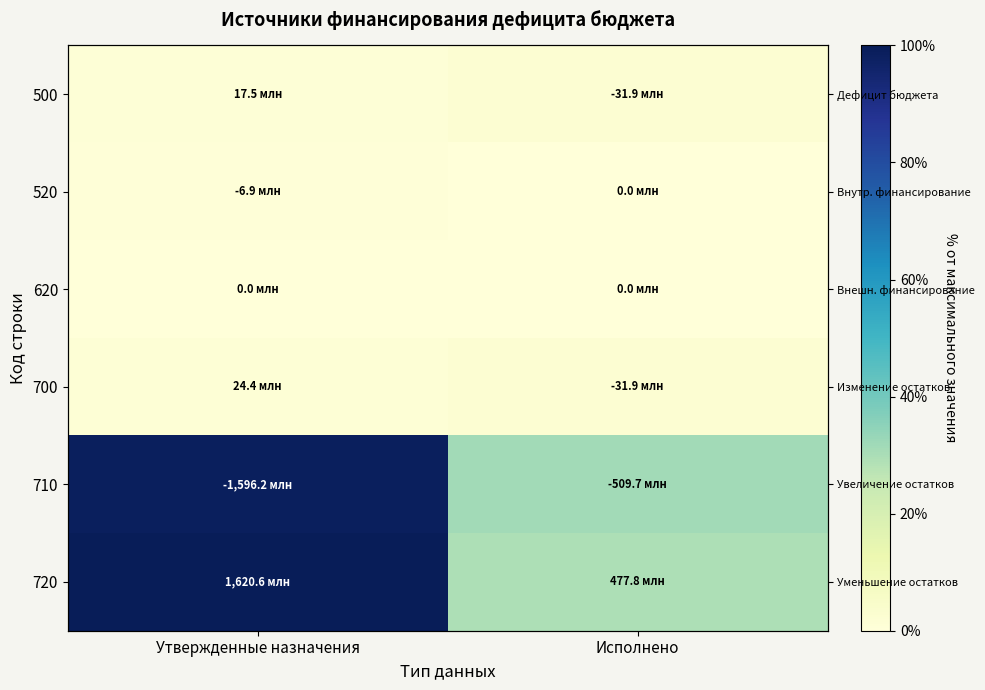

Which series has the widest spread of values?

720